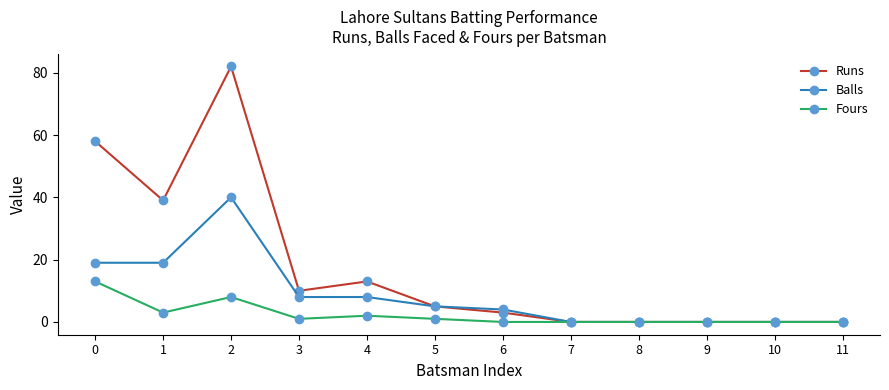

Does the chart have visible grid lines?

No